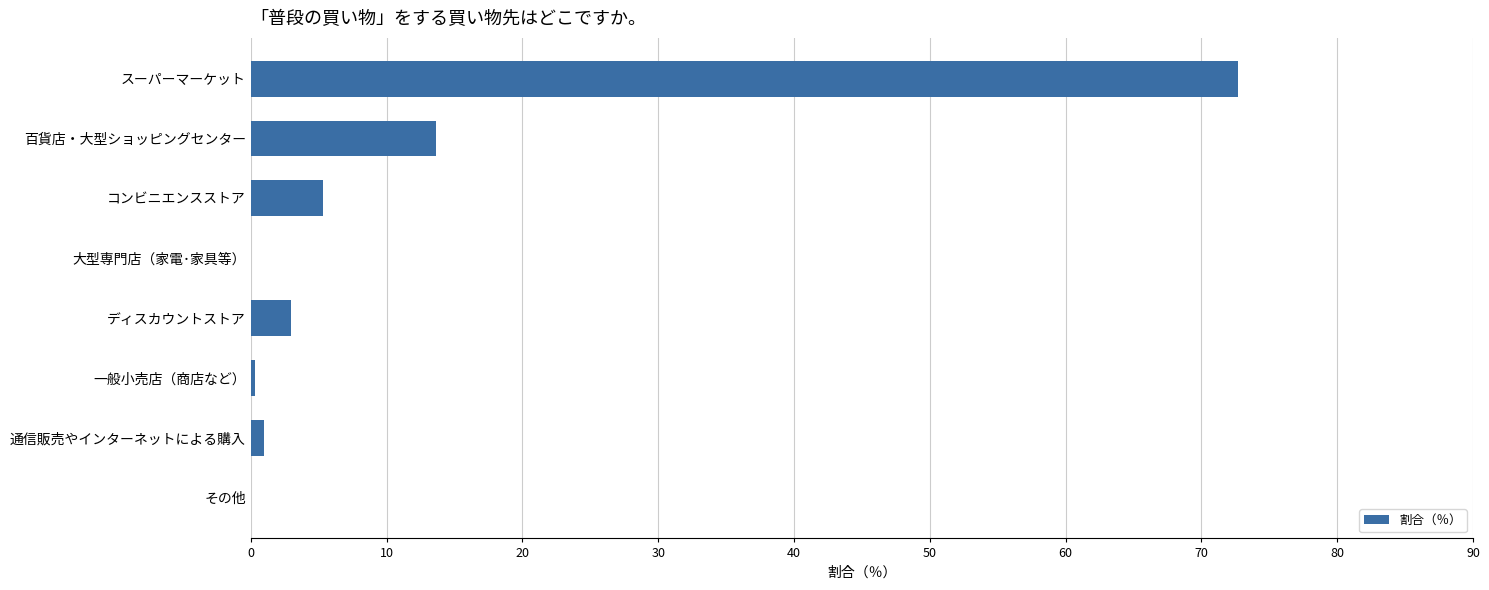

What value does the data have at スーパーマーケット?

72.7